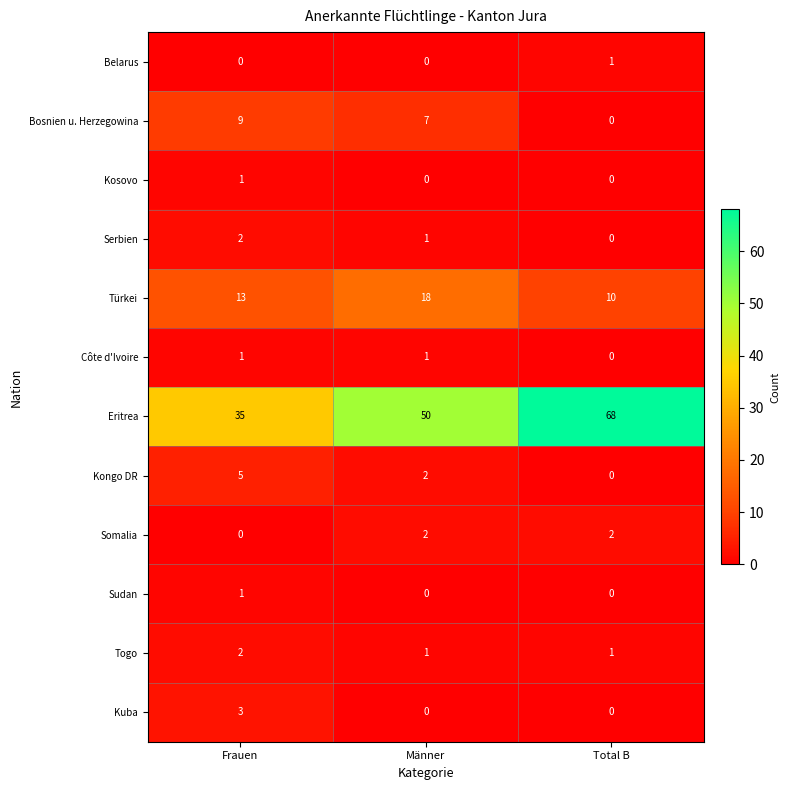

What is the sum of the Kuba values at Frauen and Total B?

3